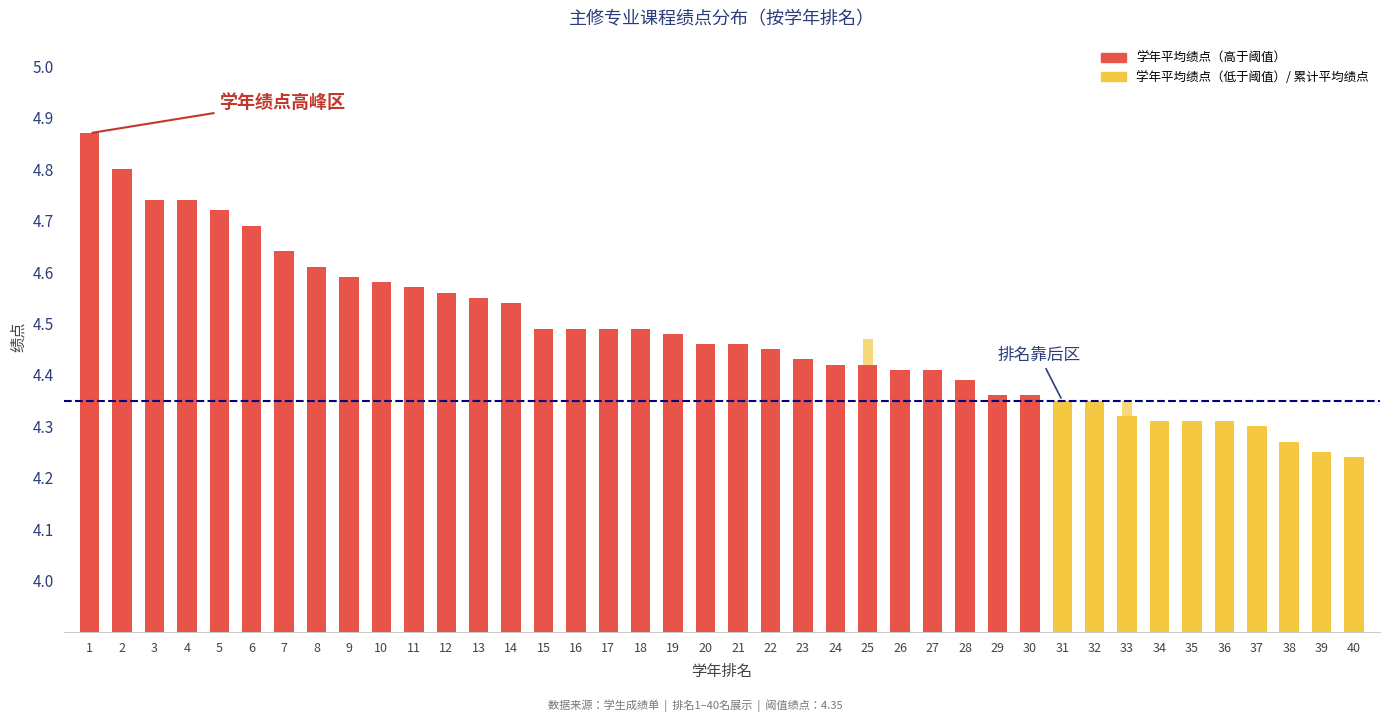

What is the difference between the second highest and minimum values in the 学年平均绩点 series?

0.6